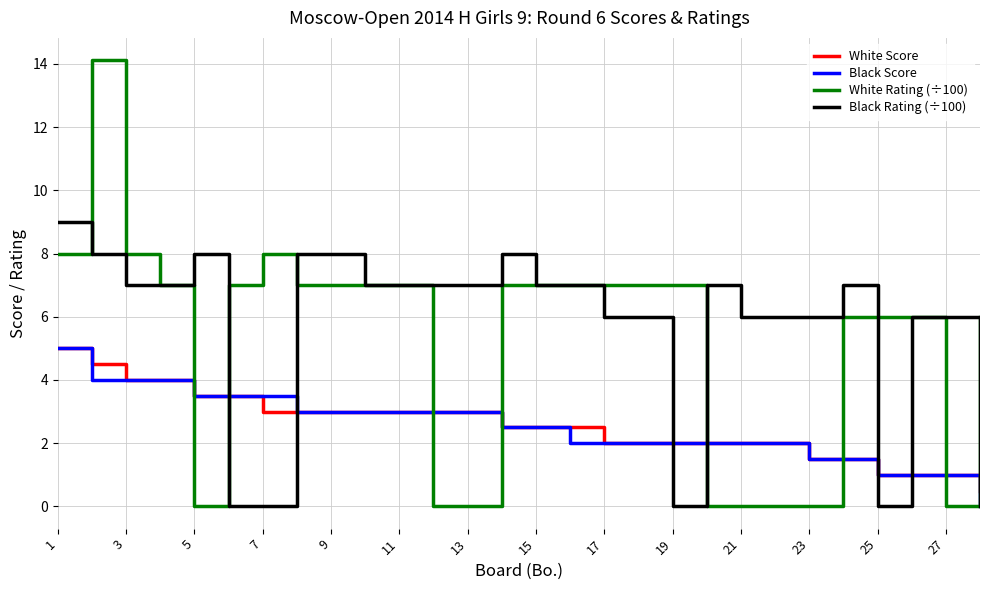

Which series ends up on top after the final intersection of Black Rating (÷100) and White Score?

White Score